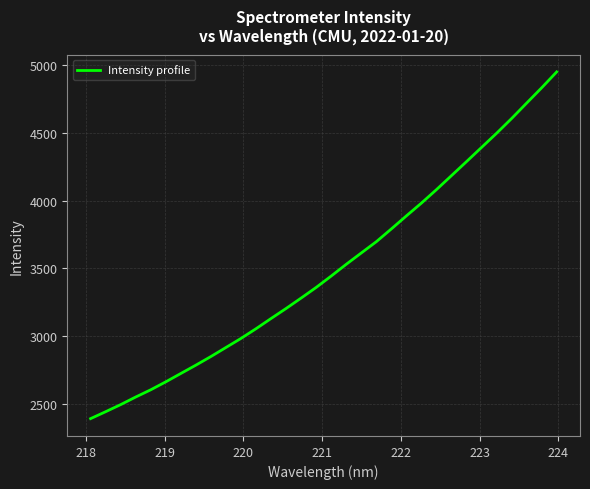

What is the minimum value shown in the chart?

2388.2